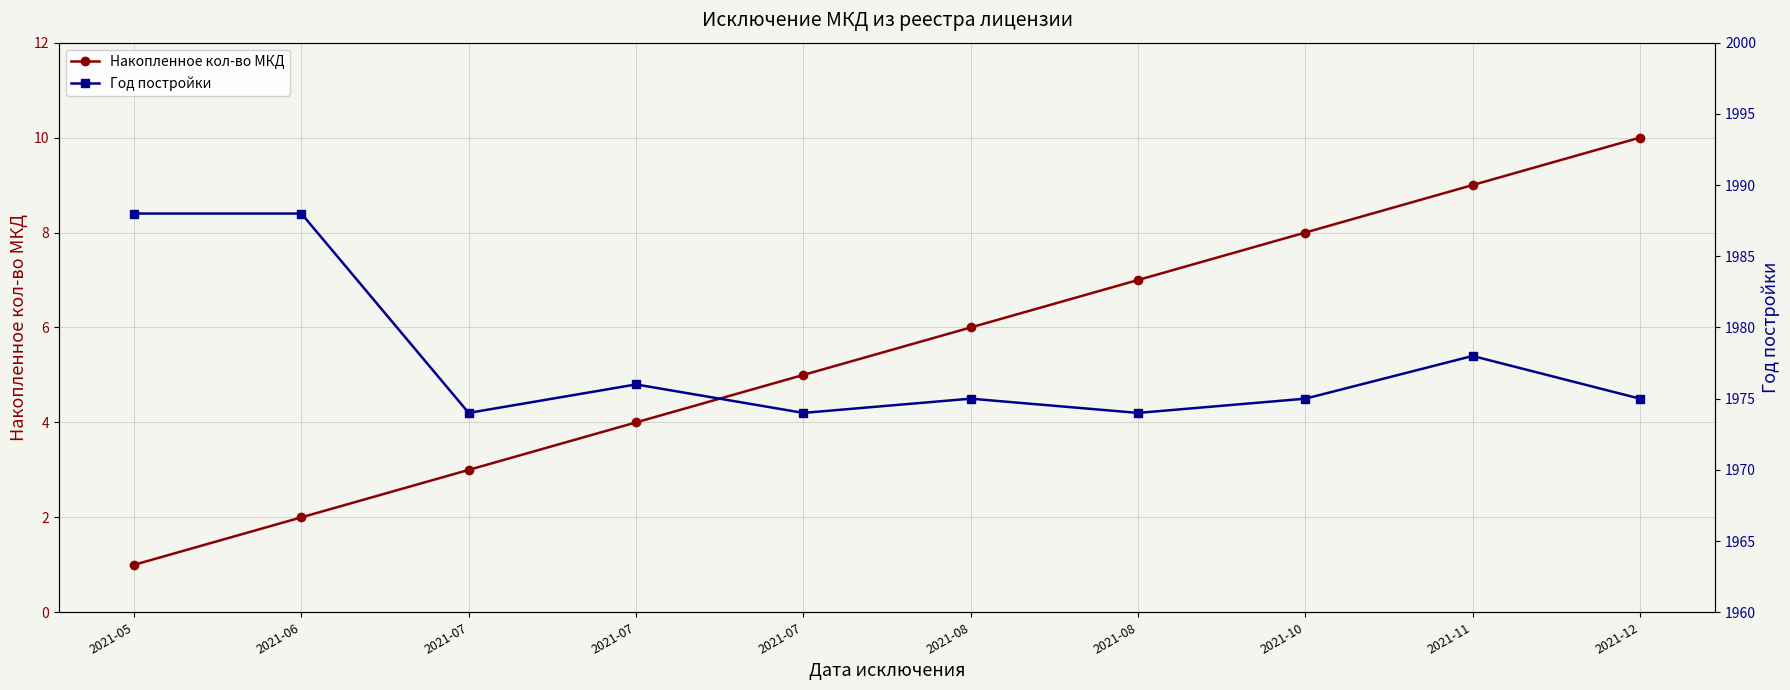

How many series are shown in this chart?

2